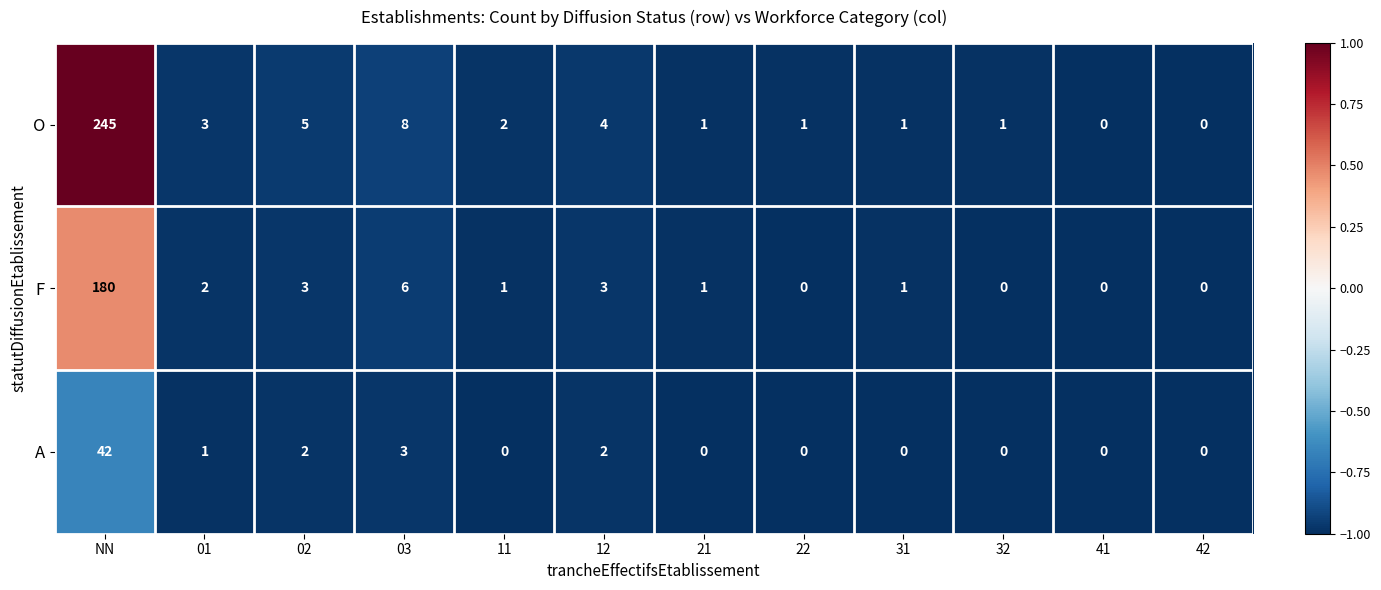

Which series has the largest total across all categories?

O